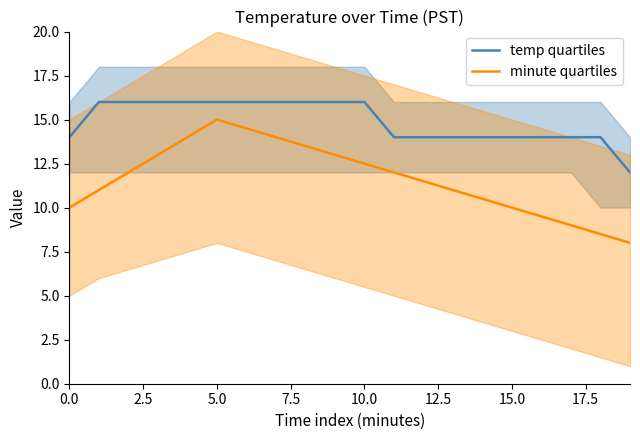

True or false: temp quartiles and minute quartiles cross at least once.

False